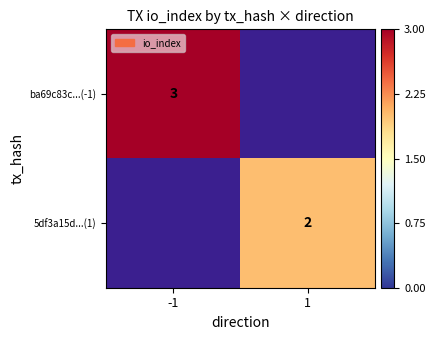

Is it true that 5df3a15d...(1) equals 2 at 1?

True